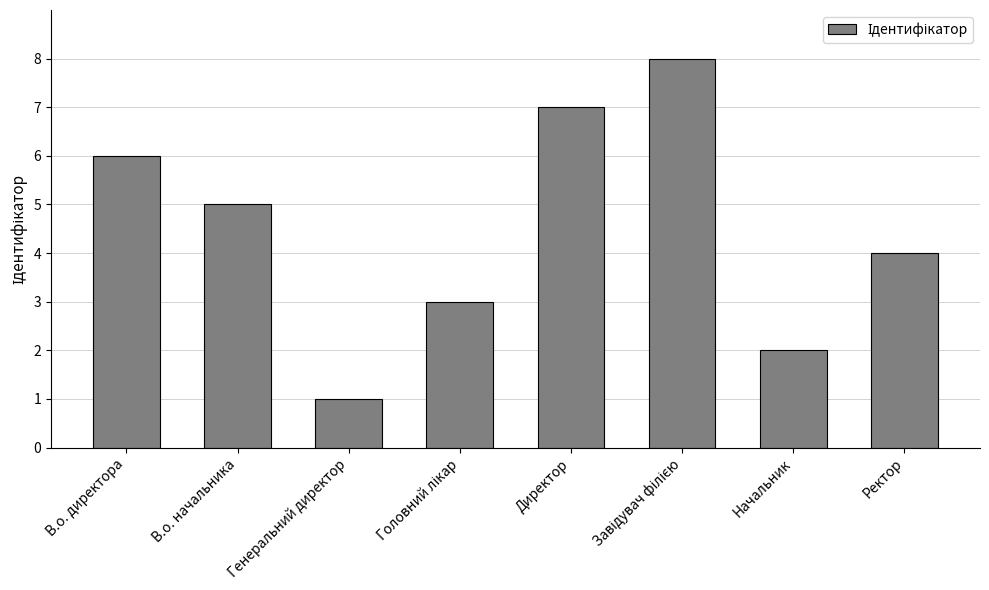

What is the change in value from Директор to Ректор?

-3